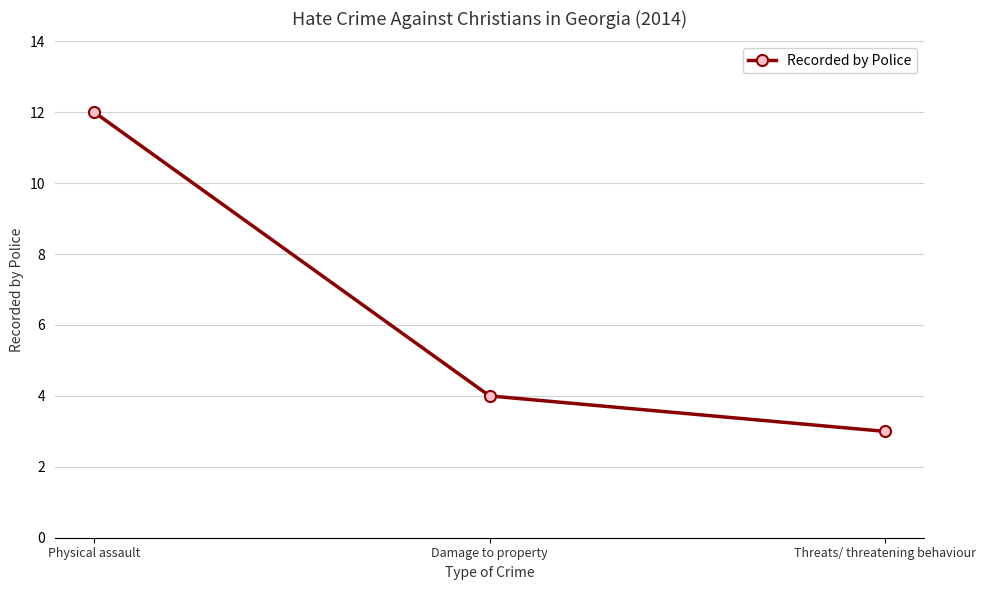

How many data points does each series have?

3